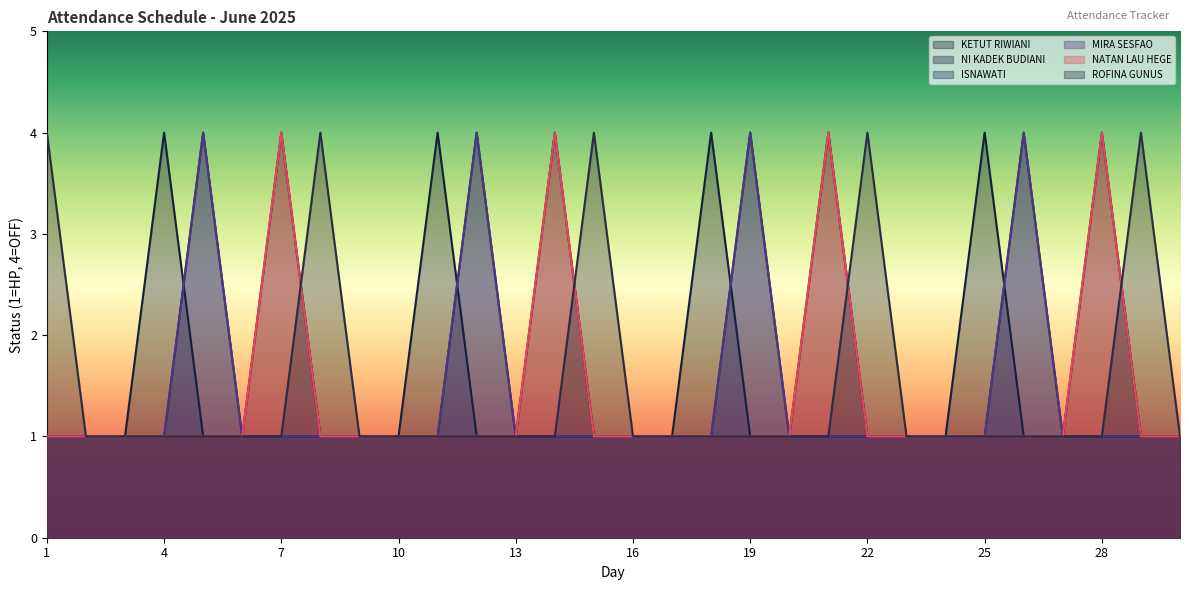

What is the average value of the KETUT RIWIANI series?

1